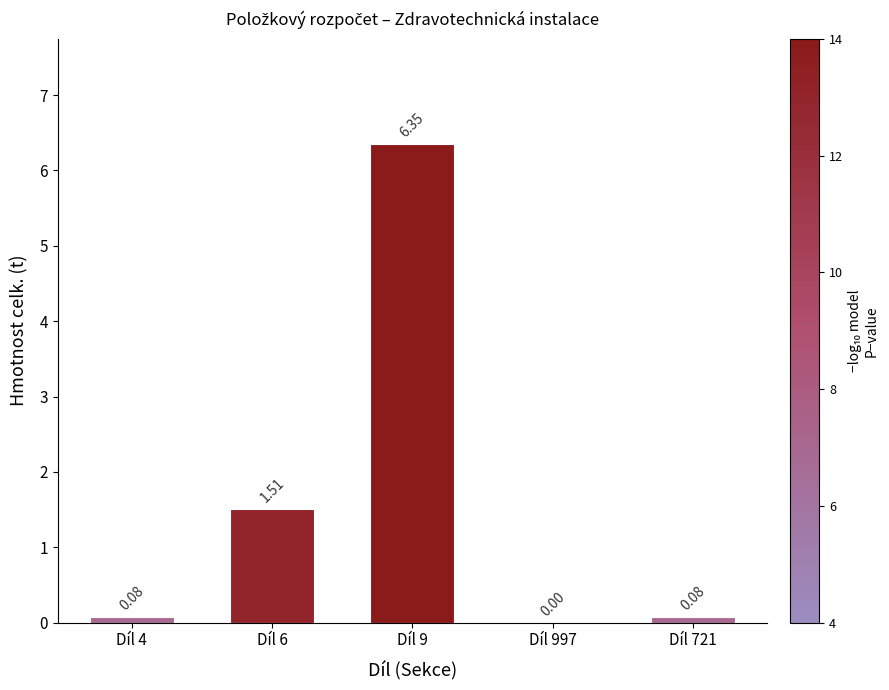

What is the change in value from Díl 4 to Díl 9?

+6.3